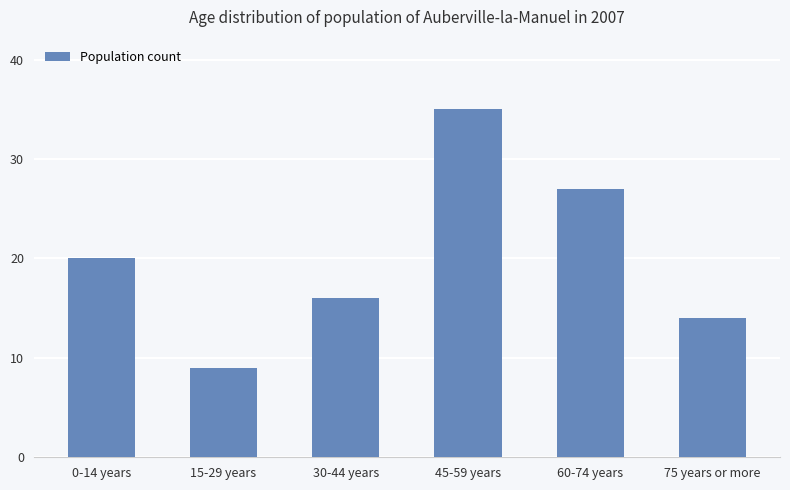

True or false: the data shows 16 at 30-44 years.

True